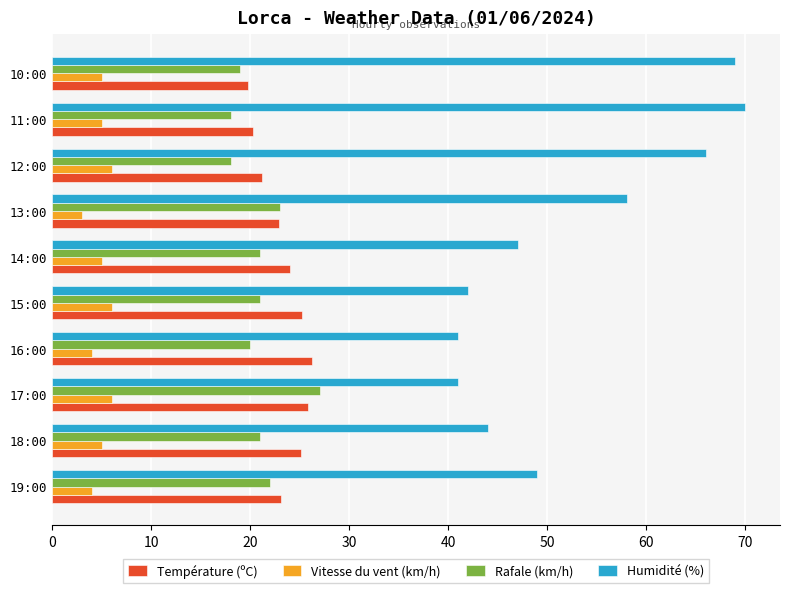

What is the difference between the maximum and minimum values in the Vitesse du vent (km/h) series?

3.0